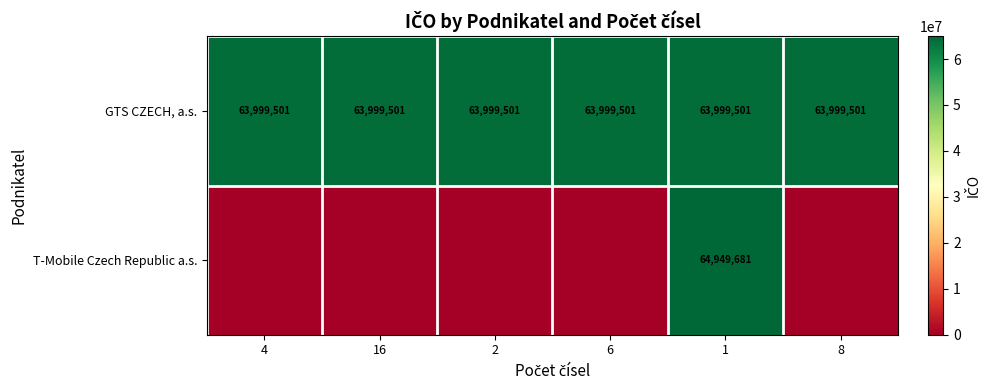

What is the total value across all series at 1?

128949182